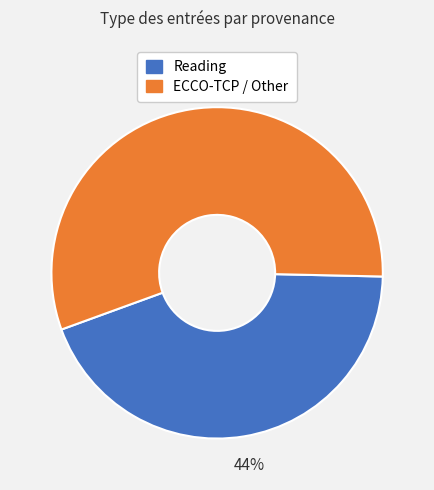

To the nearest percent, what is the difference between the largest and smallest slice percentages?

12%